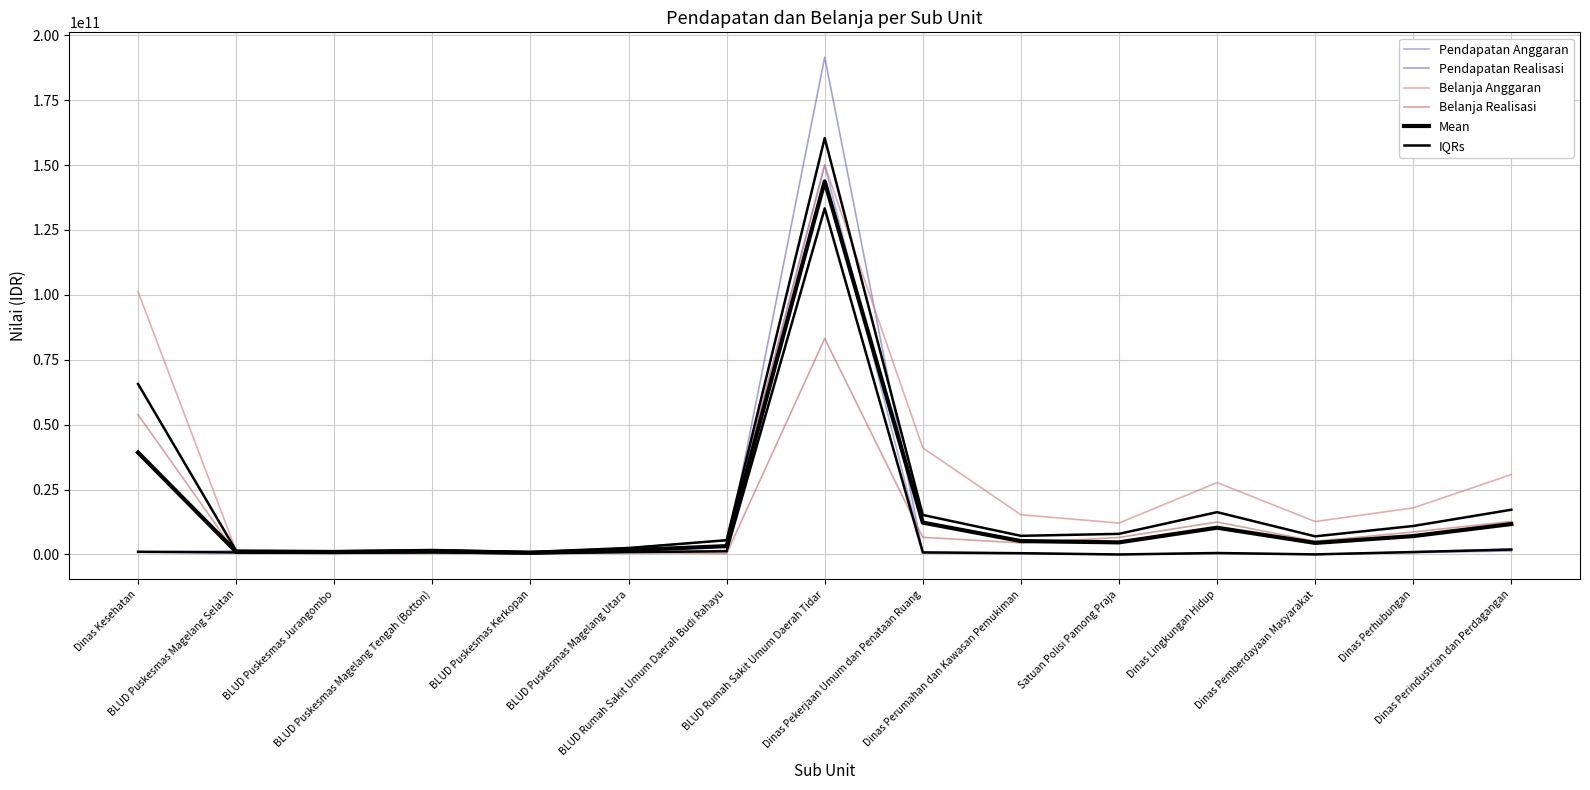

At Dinas Kesehatan, list the series in order from largest to smallest.

Belanja Anggaran, Belanja Realisasi, Mean, Pendapatan Anggaran, IQRs, Pendapatan Realisasi